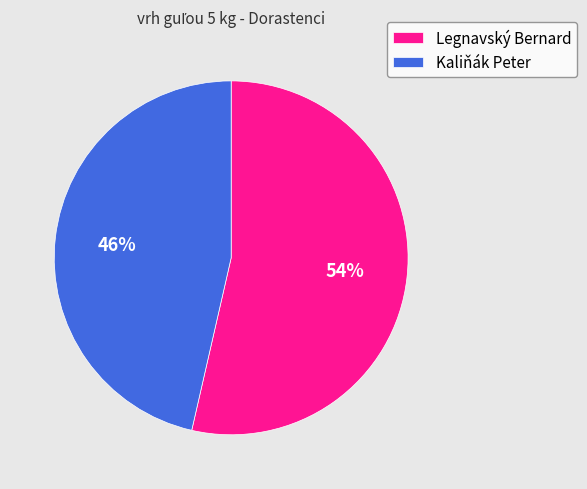

How many slices are in this pie chart?

2